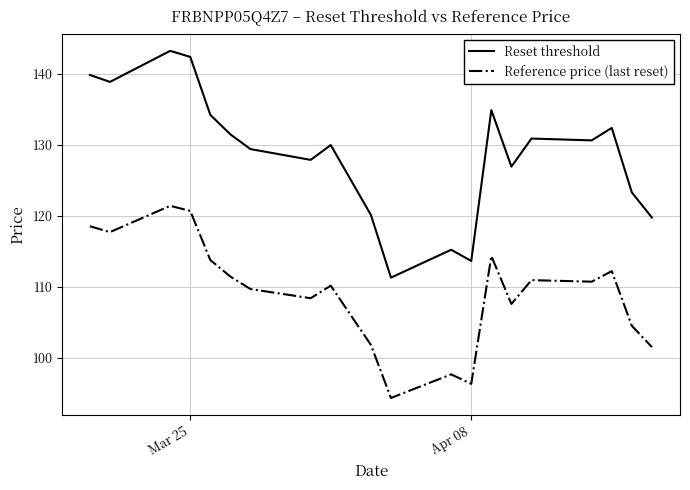

True or false: Reset threshold and Reference price (last reset) intersect in this chart.

False